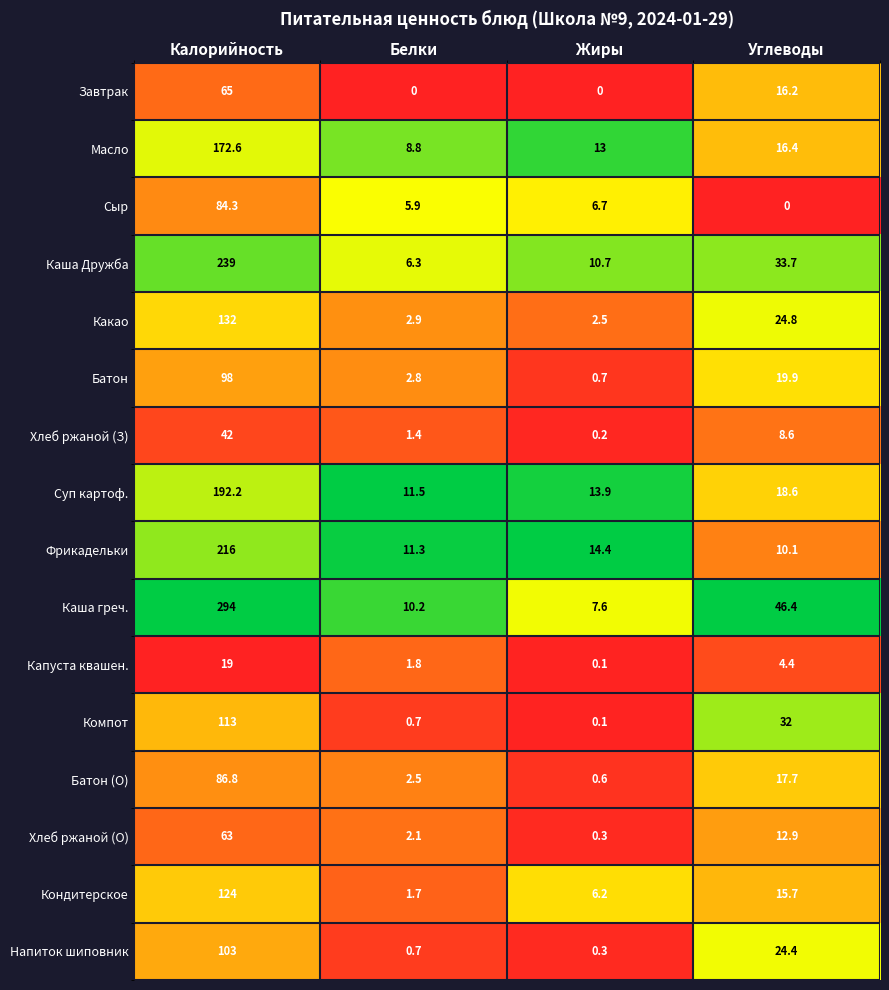

How many distinct data groups are displayed?

16